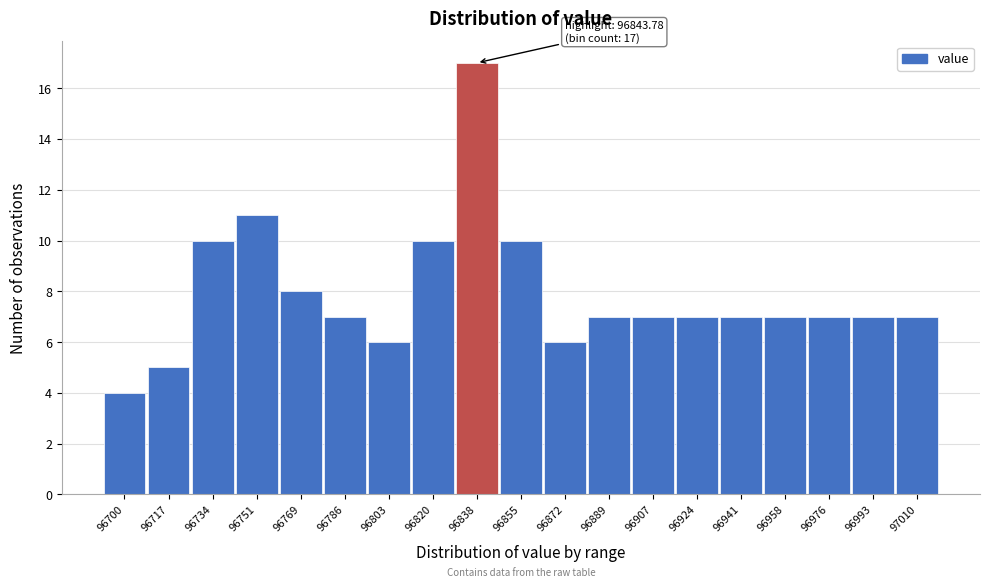

Reading right to left, transcribe all the data shown in this chart.

7	7	7	7	7	7	7	7	6	10	17	10	6	7	8	11	10	5	4